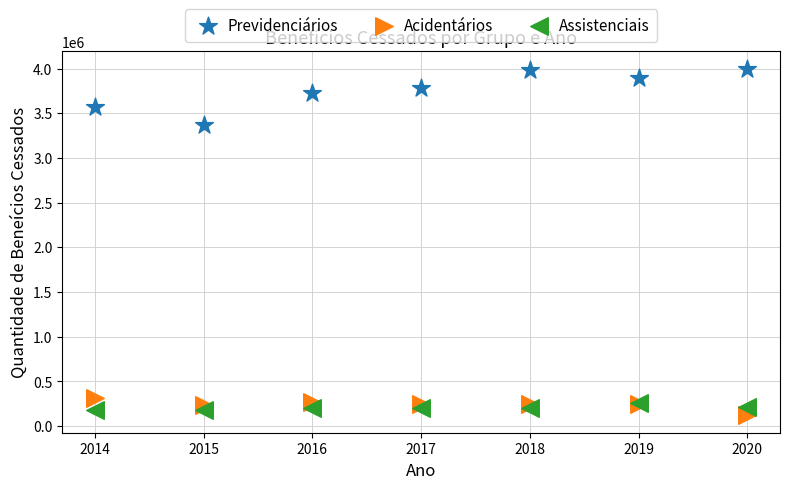

Which series contains the highest Y value?

Previdenciários